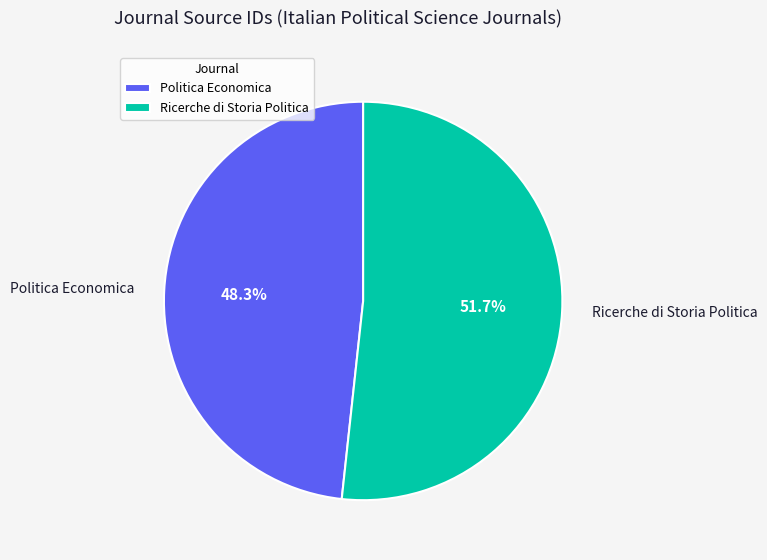

Between Ricerche di Storia Politica and Politica Economica, which is larger?

Ricerche di Storia Politica